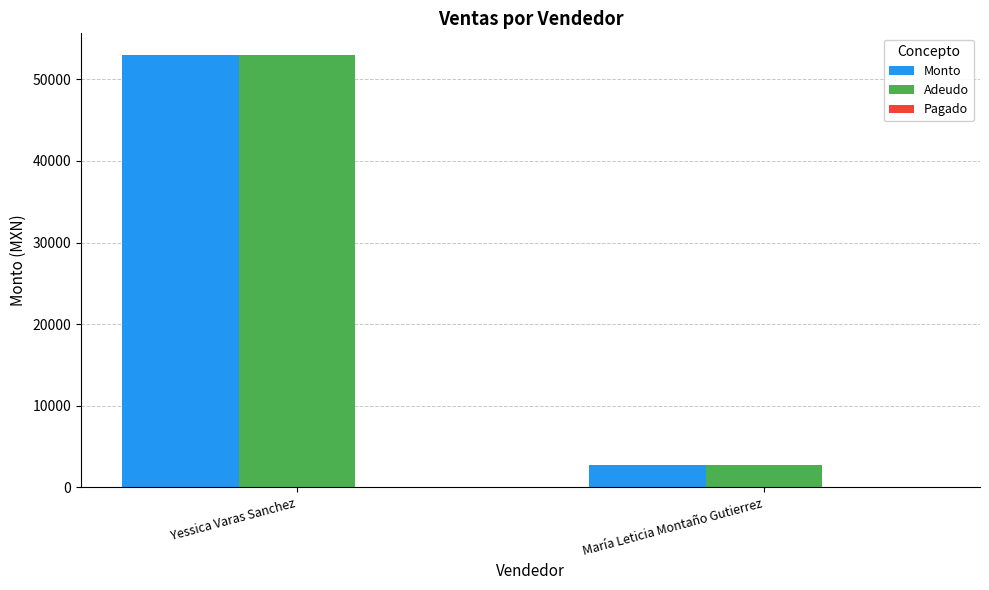

What is the total value across all series at Yessica Varas Sanchez?

106000.0